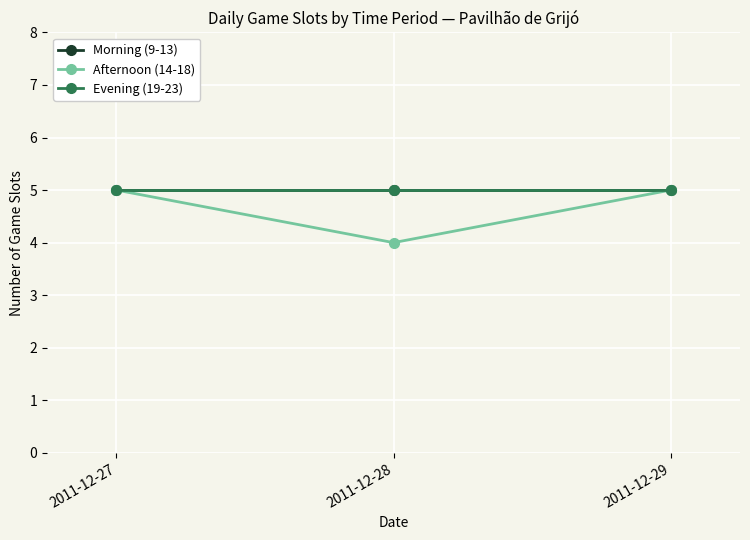

Which label corresponds to the largest value in the chart?

2011-12-27